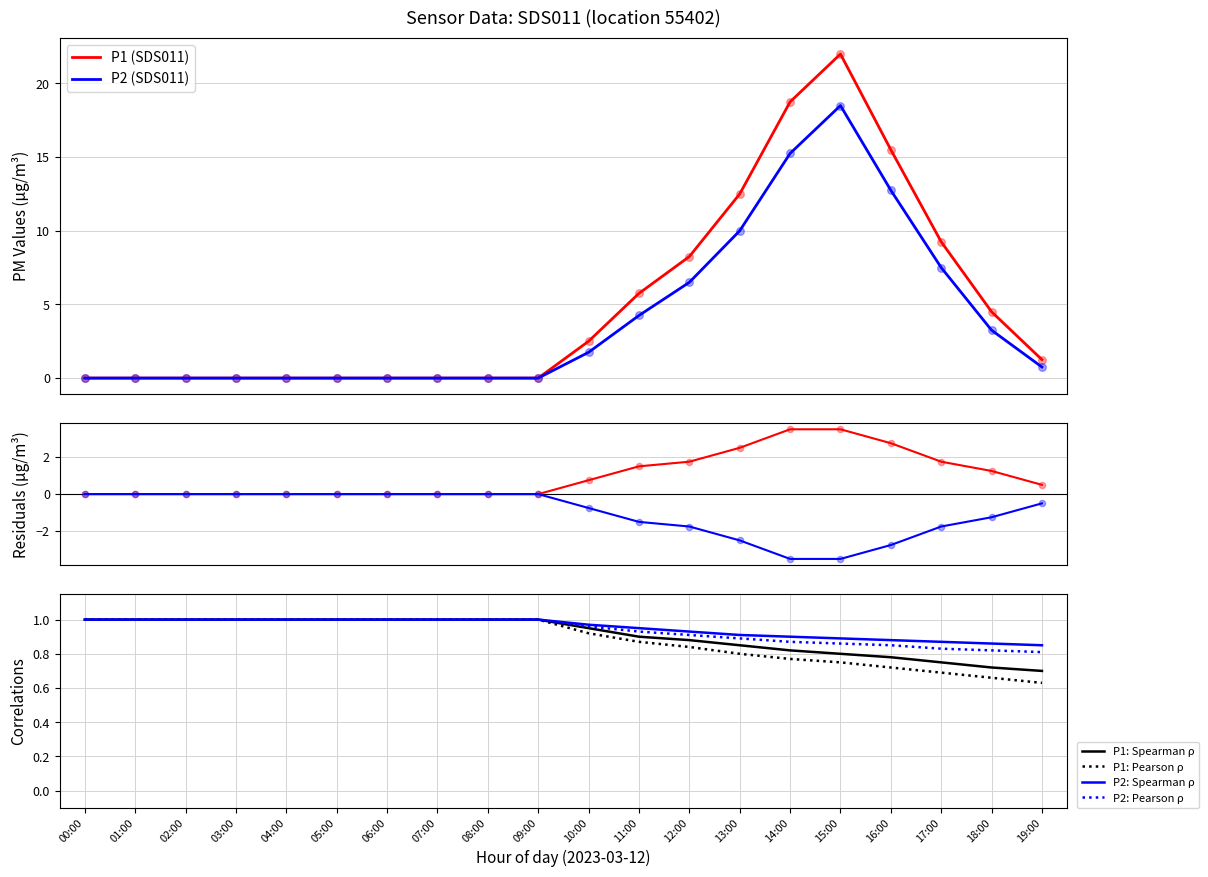

At which category is the sum across all series the highest?

15:00